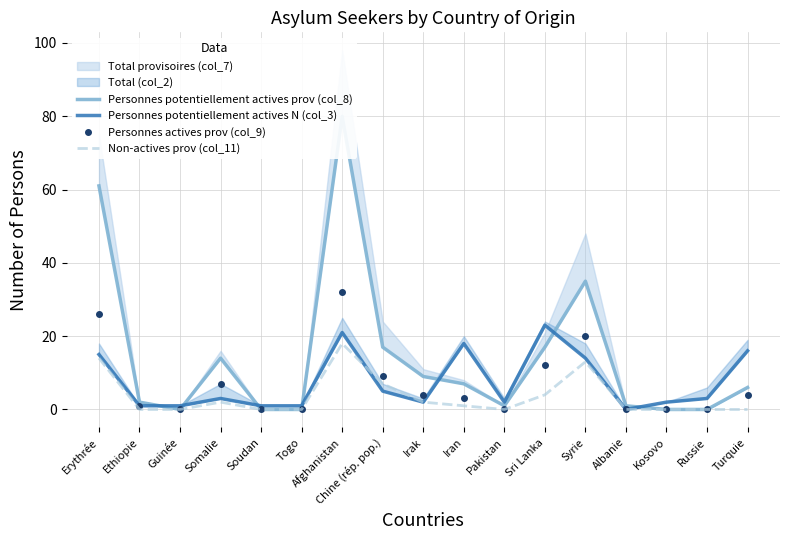

List the labels in order of Personnes actives prov (col_9) value, largest first.

Afghanistan, Erythrée, Syrie, Sri Lanka, Chine (rép. pop.), Somalie, Irak, Turquie, Iran, Ethiopie, Guinée, Soudan, Togo, Pakistan, Albanie, Kosovo, Russie